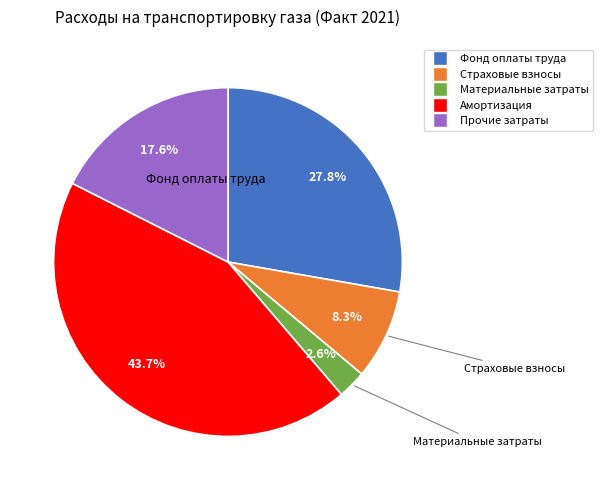

Does any single category account for the majority?

No